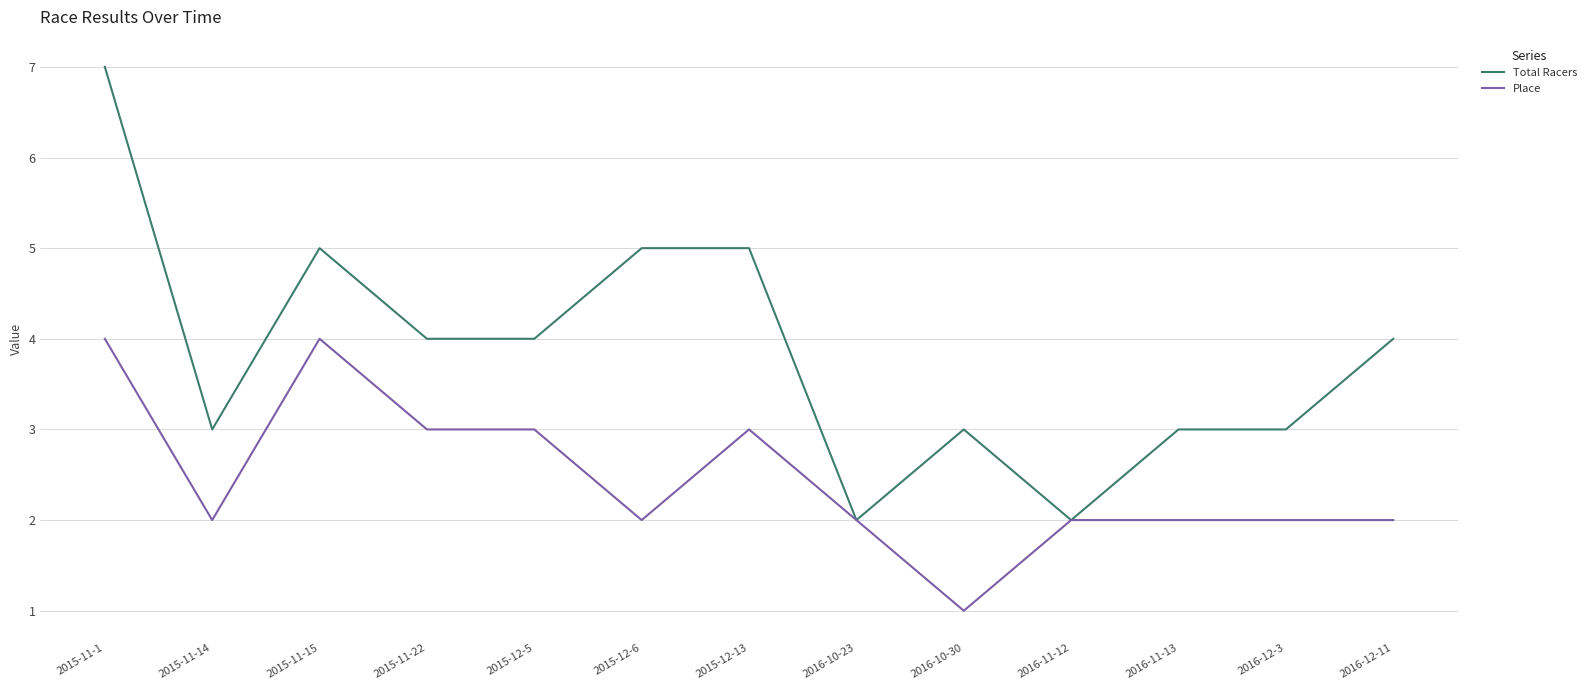

What is the approximate value of Total Racers at 2015-11-22?

4